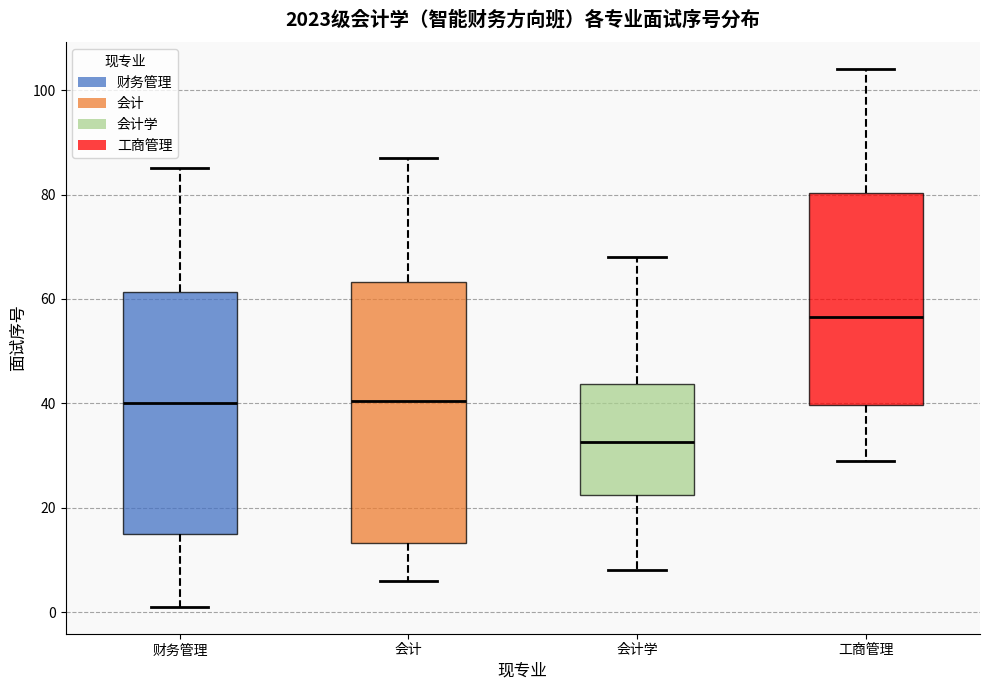

Where is the upper edge of the box for 工商管理 on the y-axis? The values are not printed on the chart, so give them approximately, as read against the axis.

80